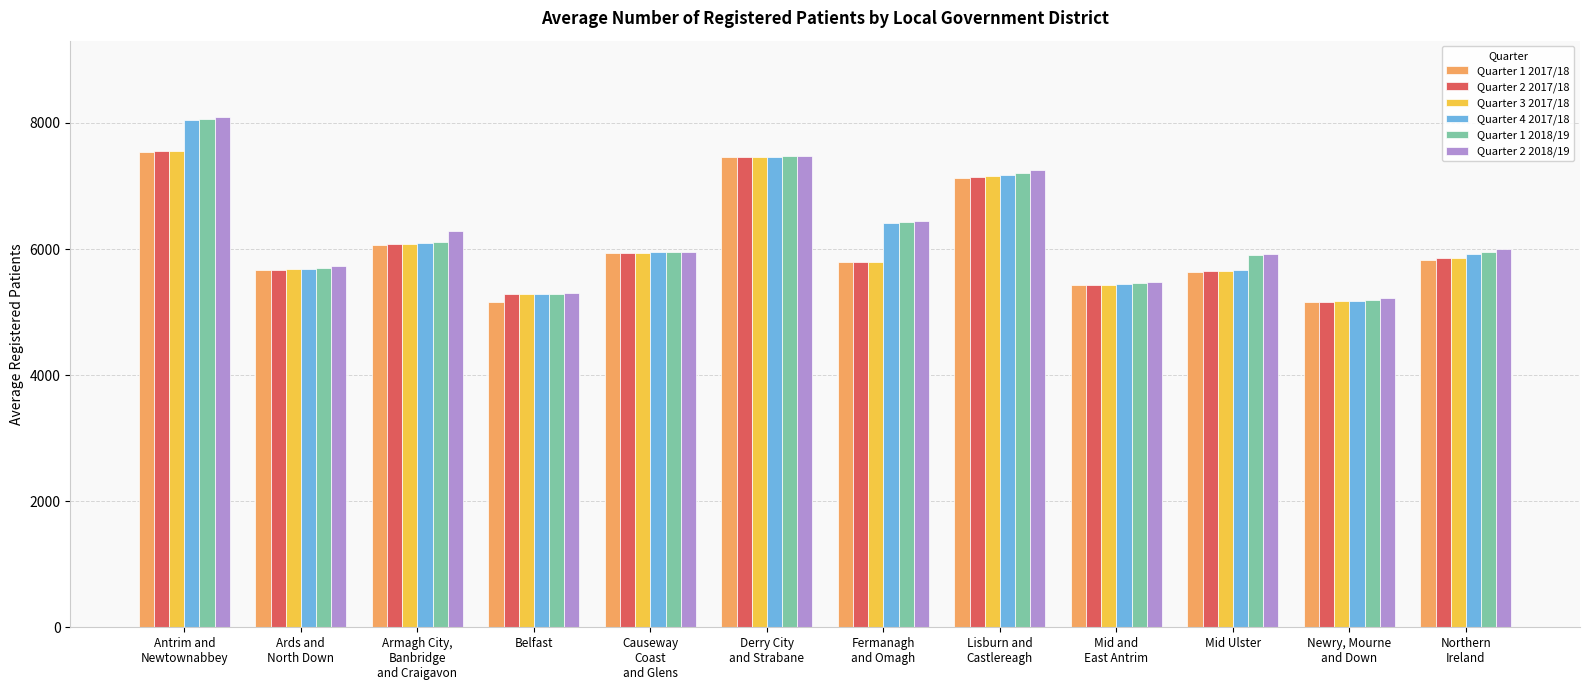

Which series changed the most between Armagh City,
Banbridge
and Craigavon and Derry City
and Strabane?

Quarter 1 2017/18